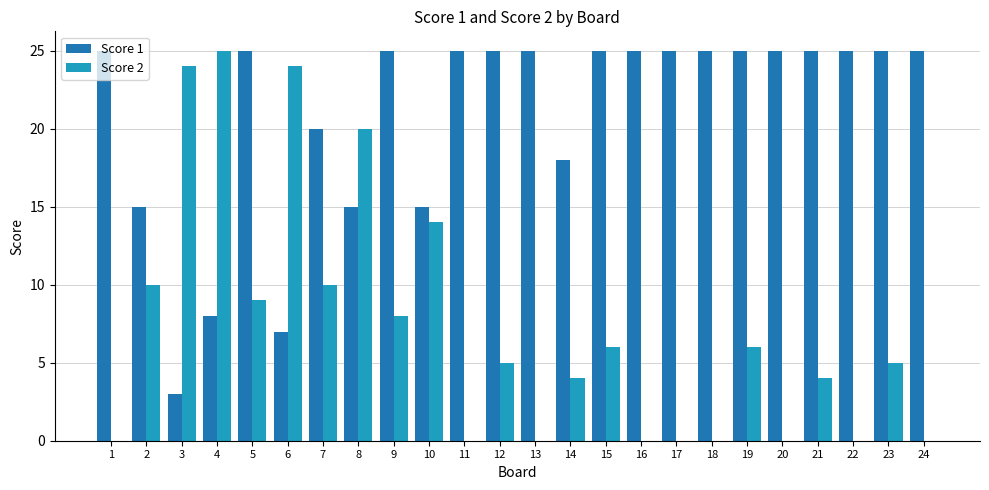

How many groups of bars are there?

24